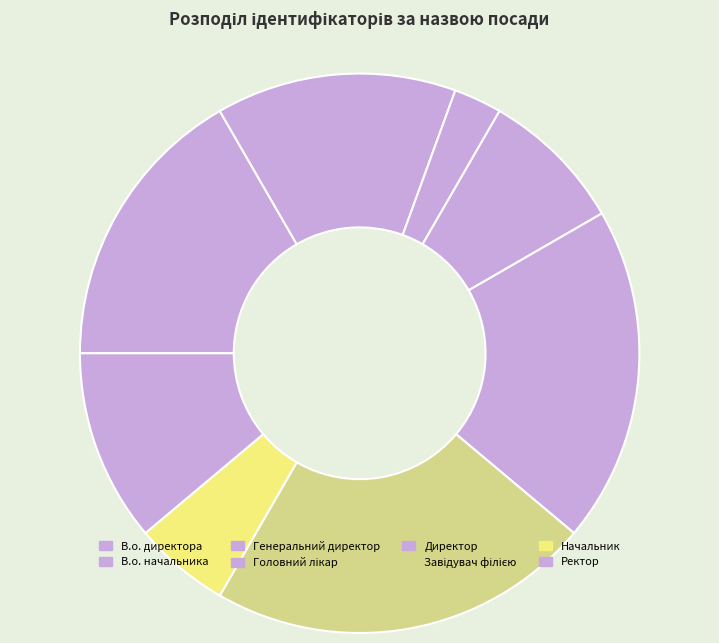

To the nearest percent, what portion does Ректор represent?

11%